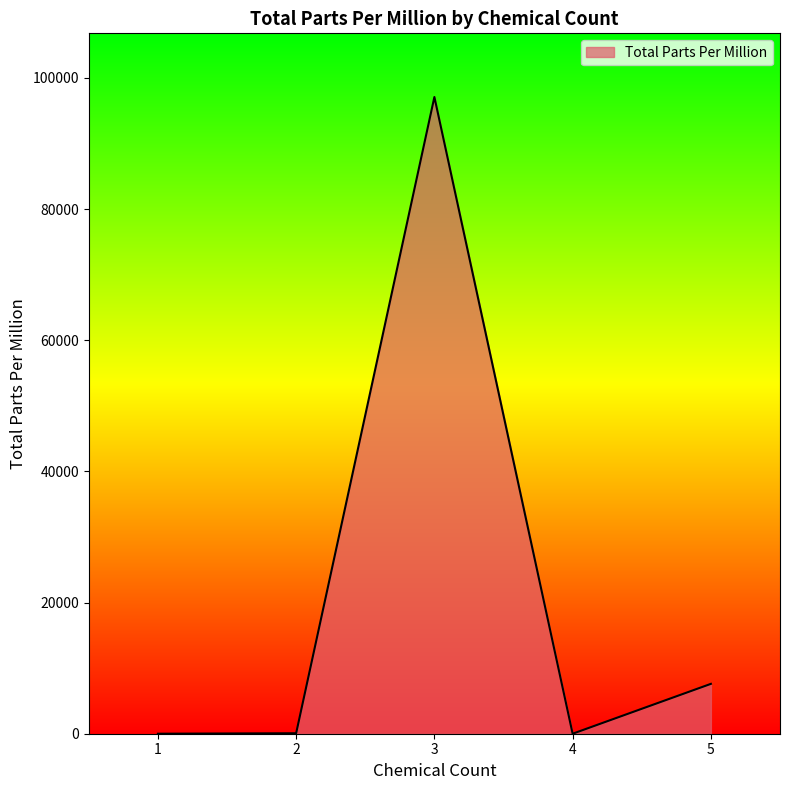

Is it true that the value at 3 is 97097.0?

True